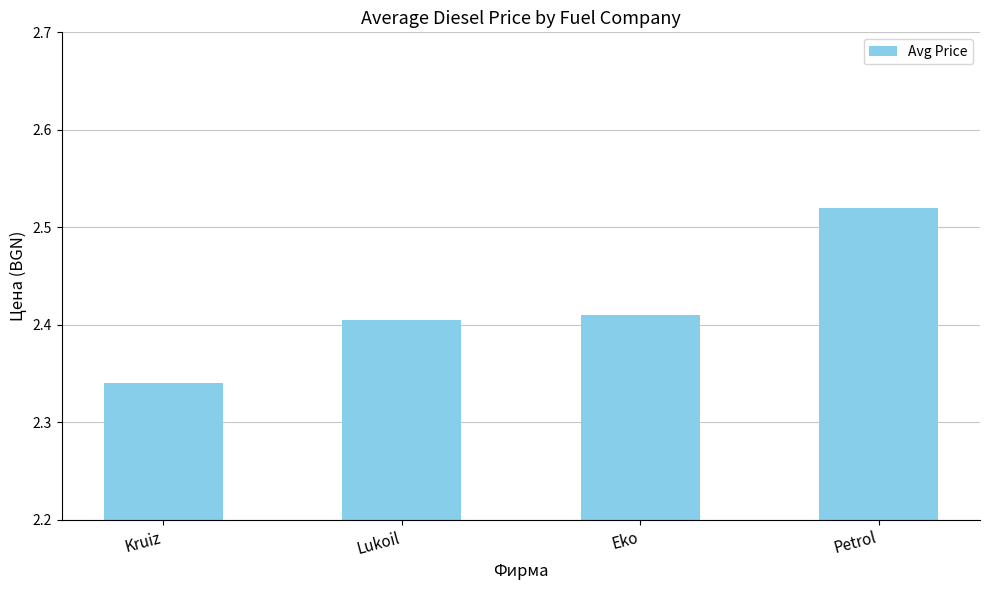

Which category has the highest value across all series?

Petrol